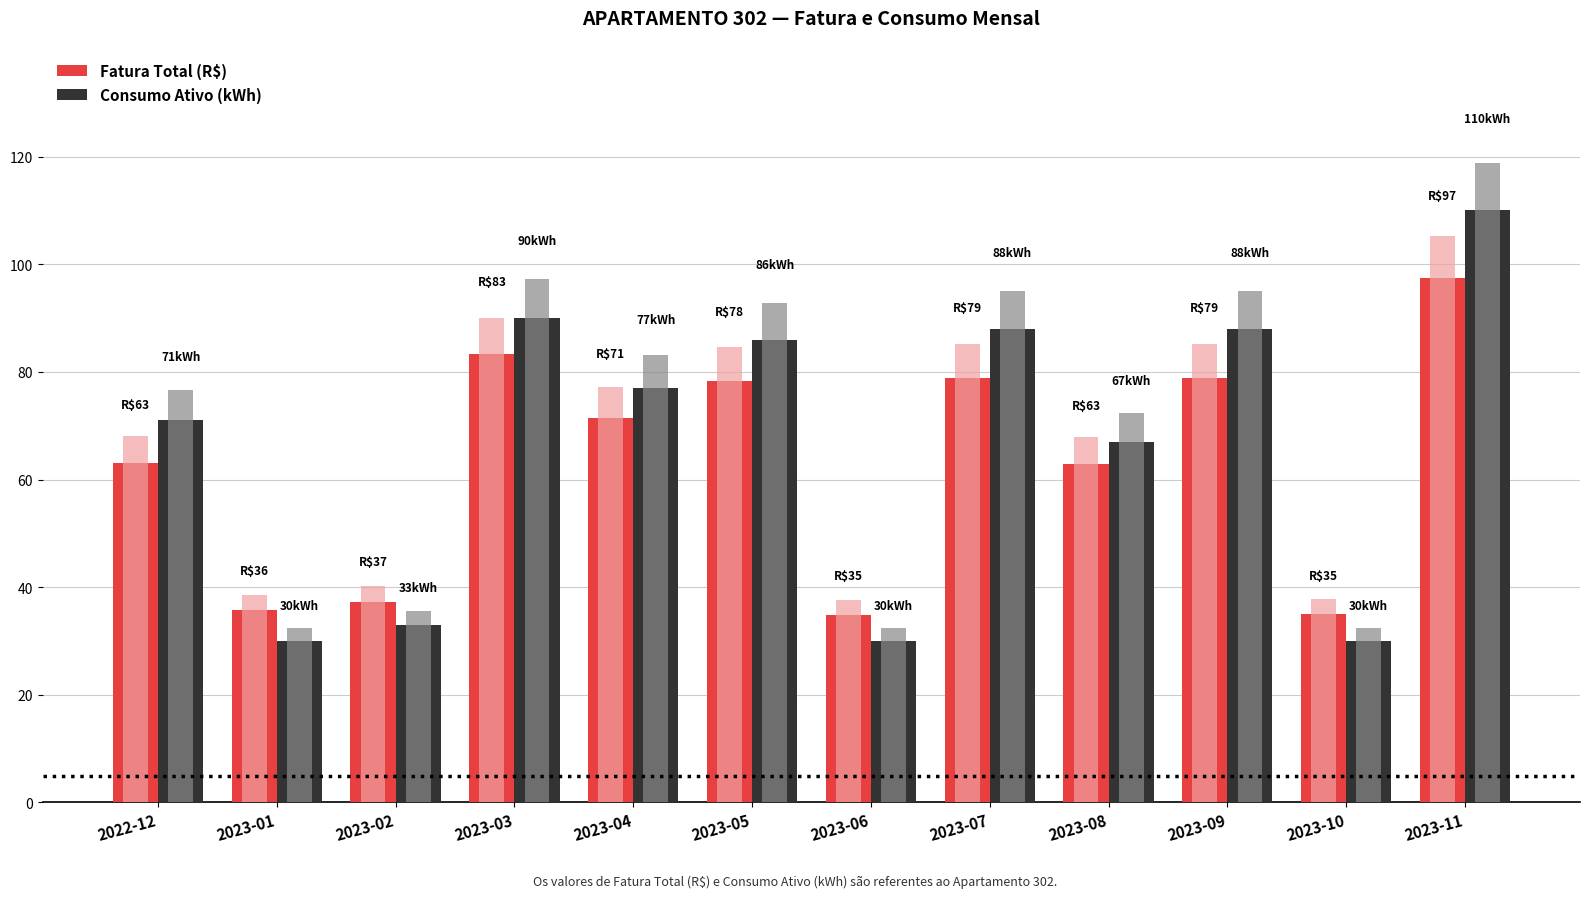

Are the bars horizontal?

No